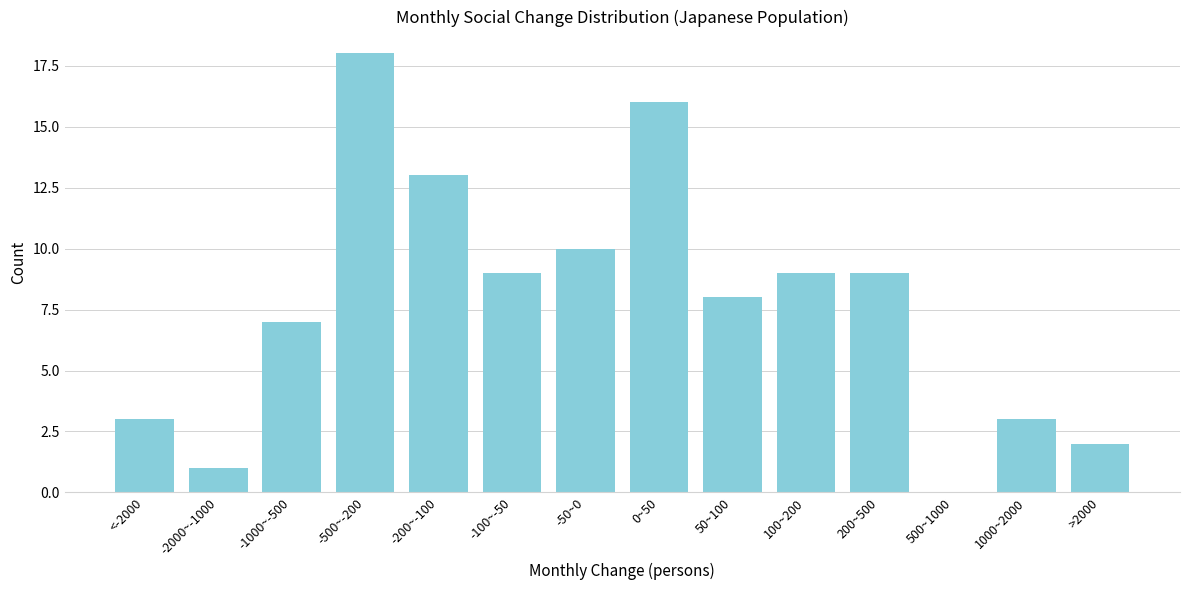

Reading left to right, transcribe all the data shown in this chart.

<-2000=3	-2000~-1000=1	-1000~-500=7	-500~-200=18	-200~-100=13	-100~-50=9	-50~0=10	0~50=16	50~100=8	100~200=9	200~500=9	500~1000=0	1000~2000=3	>2000=2